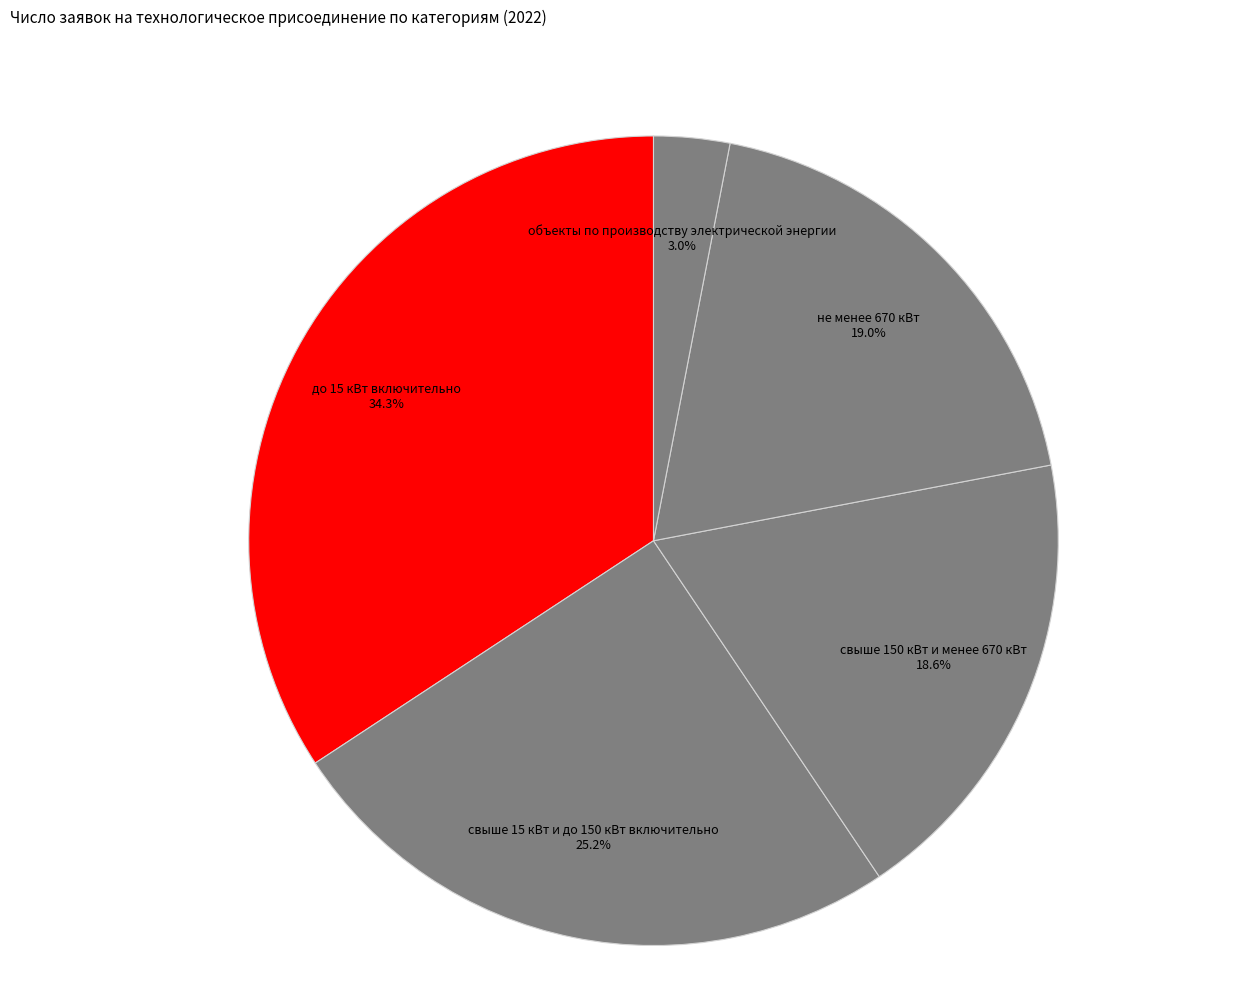

Count the number of slices in the pie.

5